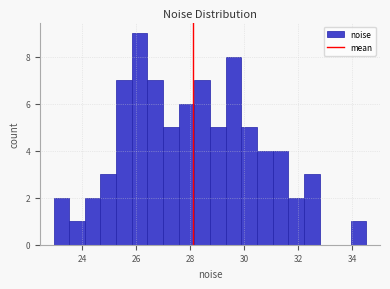

Around what value on the x-axis is the tallest bar? Give the approximate position of its centre, as read against the axis.

26.2